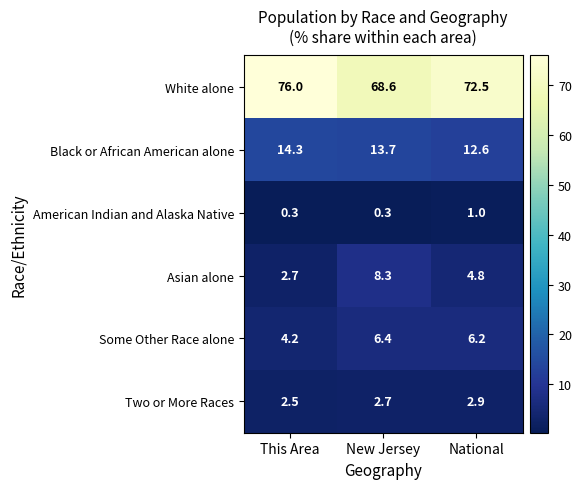

What is the greatest value displayed?

76.0